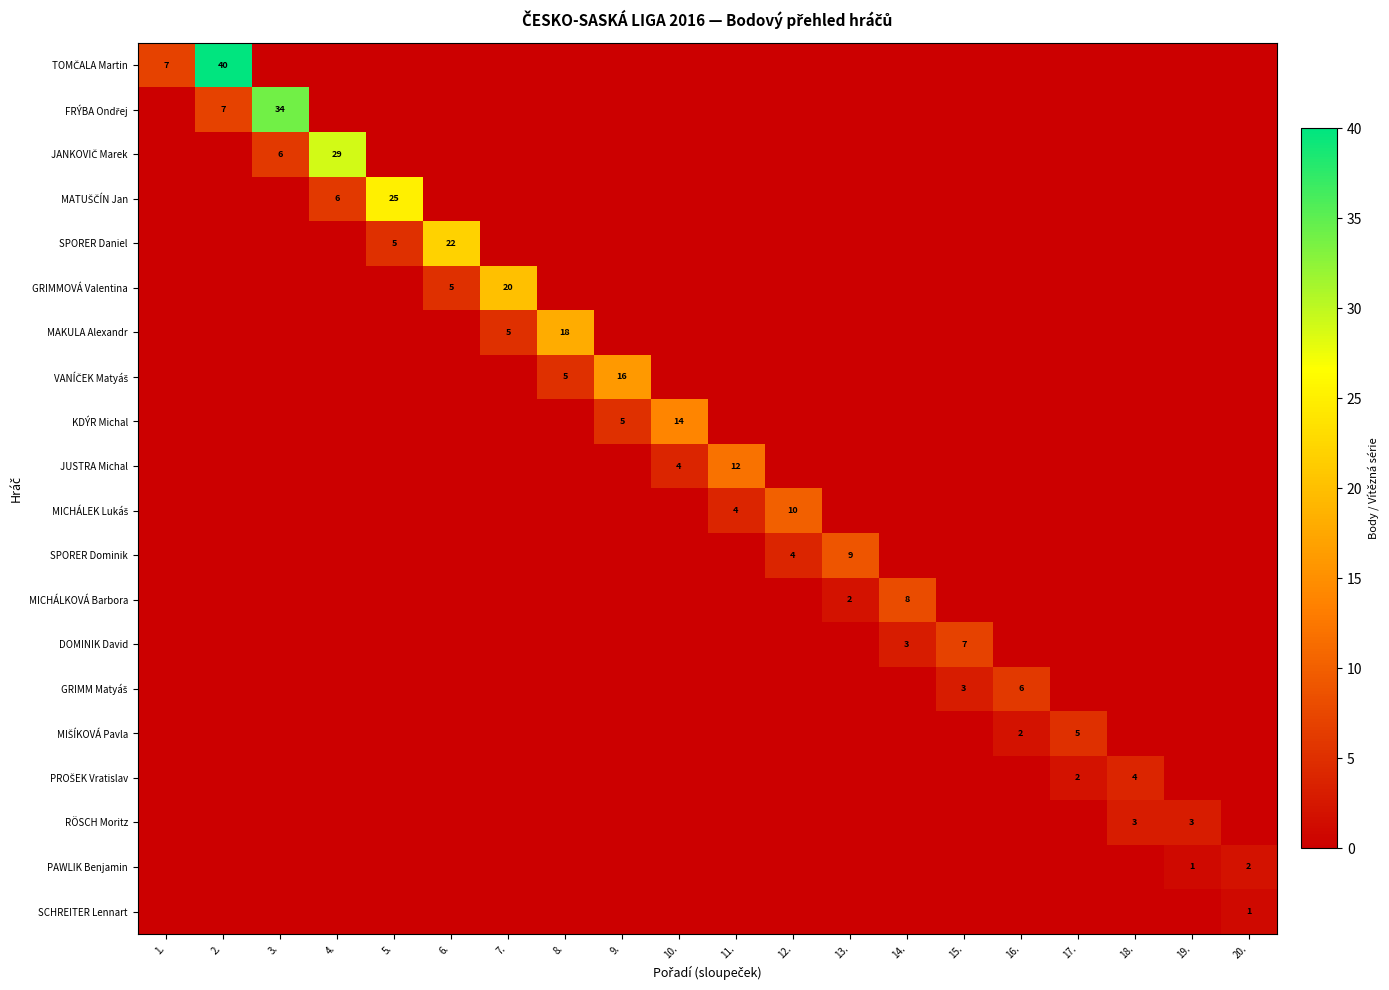

Is it true that PROŠEK Vratislav equals 0 at 3.?

True